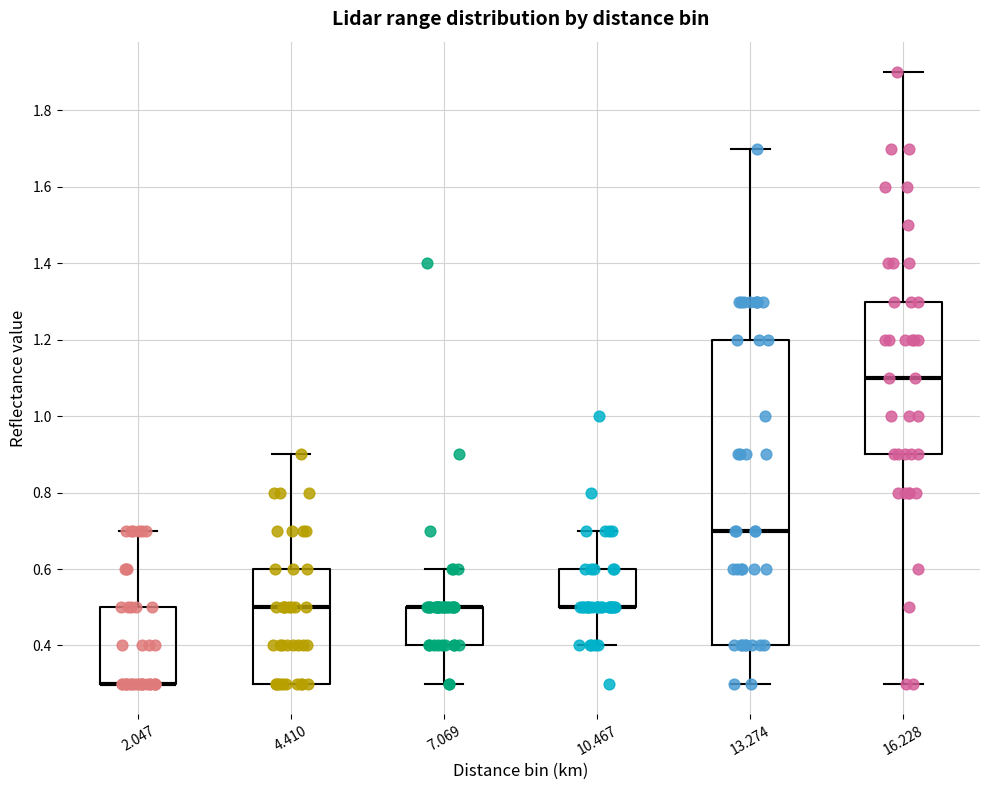

Reading left to right, read every box against the y-axis: the position of its median line, the range the box covers, and the ends of its whiskers. The values are not printed on the chart, so give them approximately, as read against the axis.

2.047: median 0.3 (drawn on the box's lower edge), box 0.3 to 0.5, whiskers 0.3 to 0.7
4.410: median 0.5, box 0.3 to 0.6, whiskers 0.3 to 0.9
7.069: median 0.5 (drawn on the box's upper edge), box 0.4 to 0.5, whiskers 0.3 to 0.6
10.467: median 0.5 (drawn on the box's lower edge), box 0.5 to 0.6, whiskers 0.4 to 0.7
13.274: median 0.7, box 0.4 to 1.2, whiskers 0.3 to 1.7
16.228: median 1.1, box 0.9 to 1.3, whiskers 0.3 to 1.9